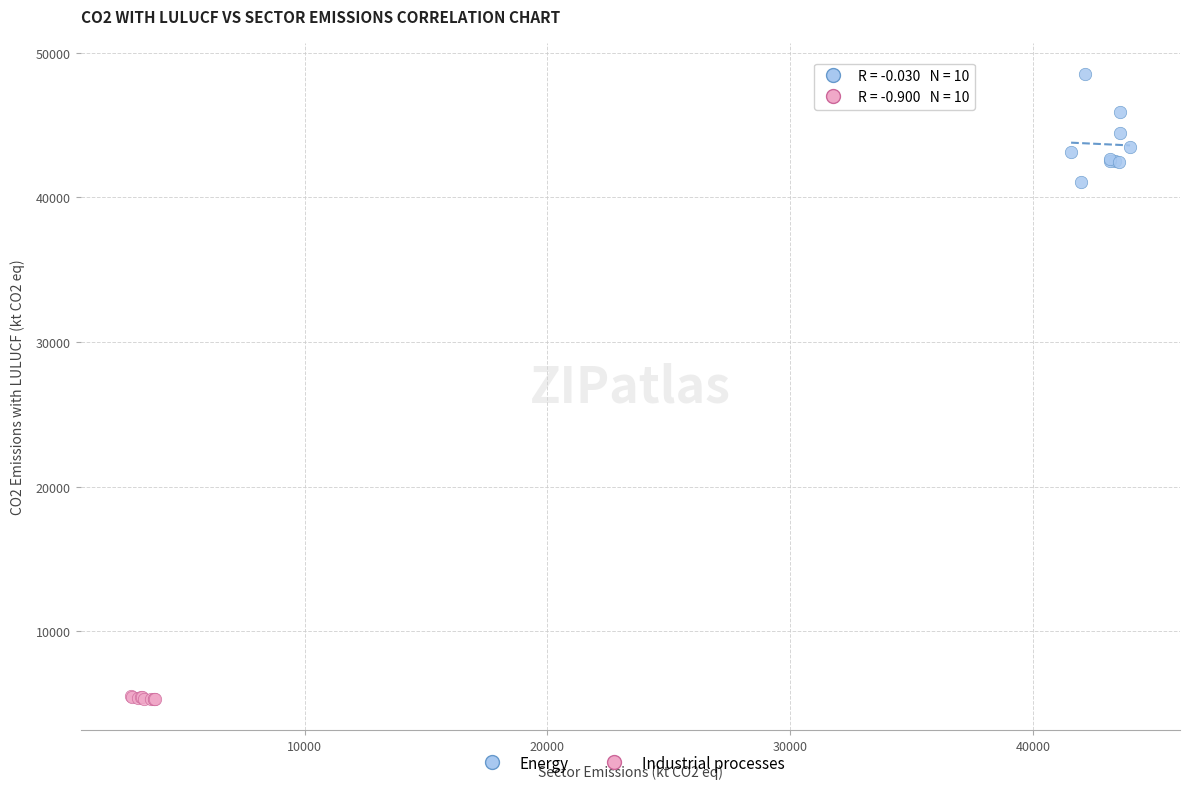

Which series contains the highest Y value?

Energy